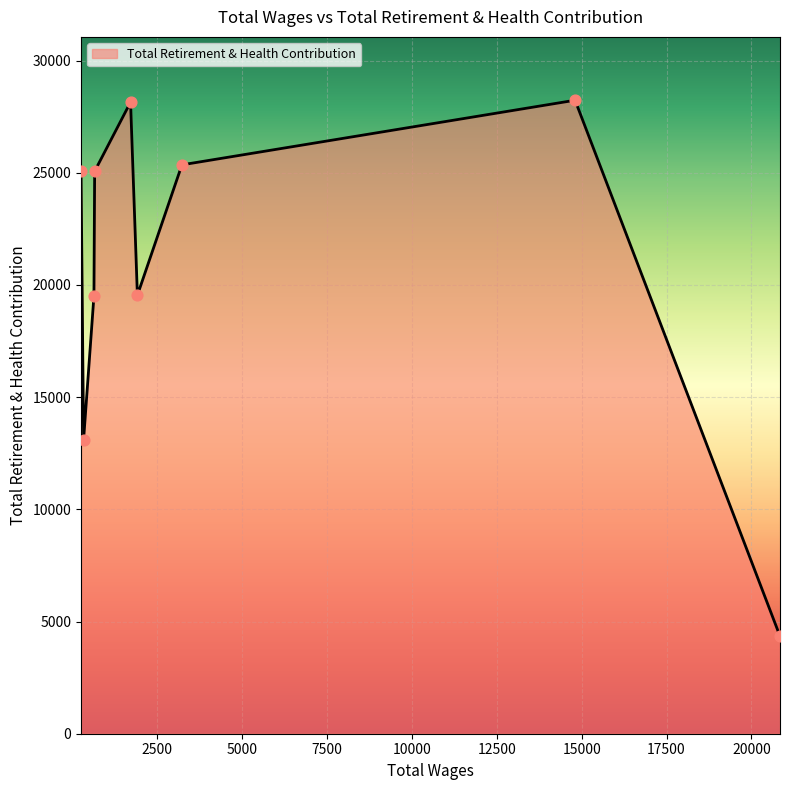

What is the maximum value shown in the chart?

28233